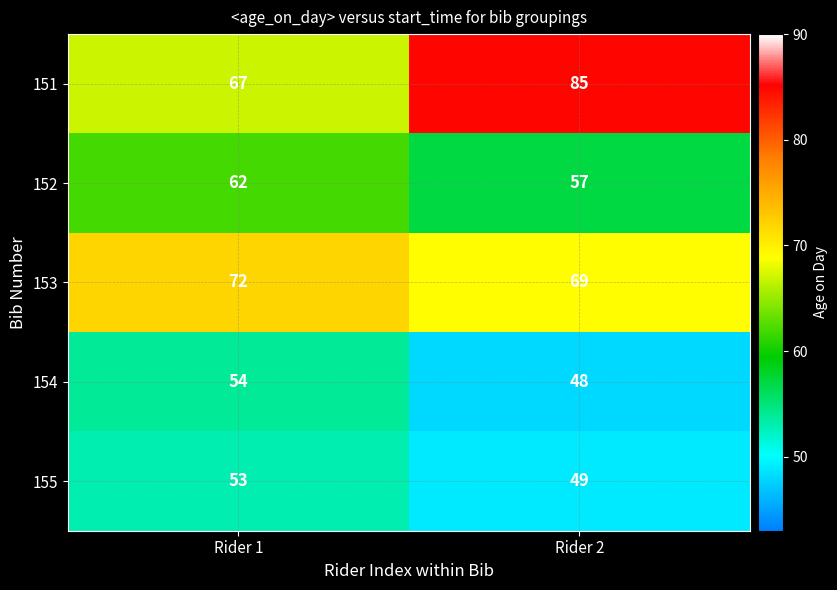

The 152 series shows 62 at Rider 1. True or false?

True